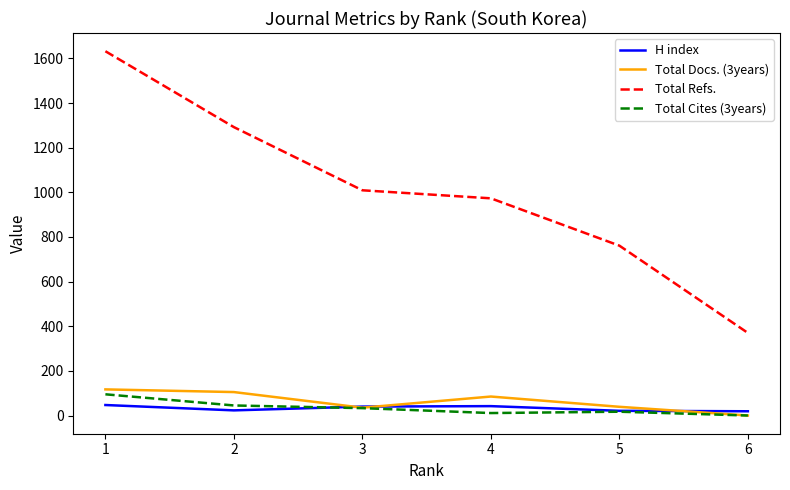

True or false: Total Cites (3years) has more than 2 points higher than both neighbors.

False